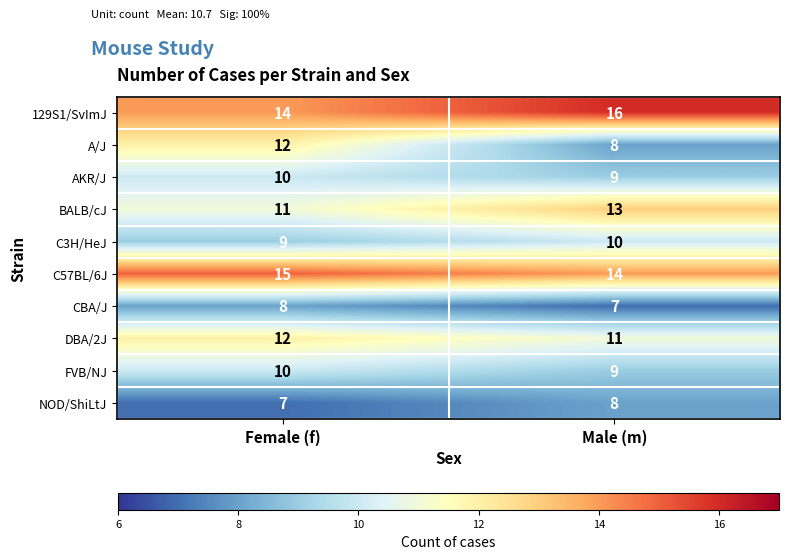

List the series in order of their peak value, highest first.

129S1/SvImJ, C57BL/6J, BALB/cJ, A/J, DBA/2J, AKR/J, C3H/HeJ, FVB/NJ, CBA/J, NOD/ShiLtJ